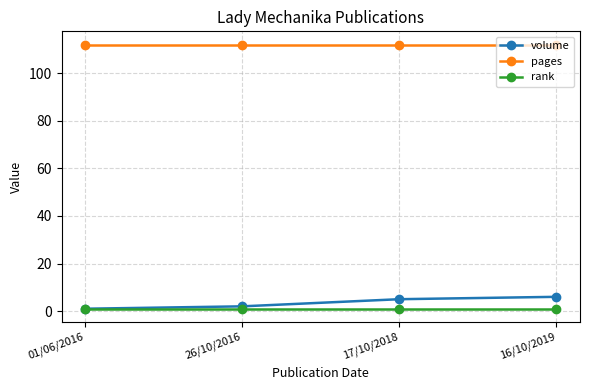

What is the label of the 1st point from the left?

01/06/2016